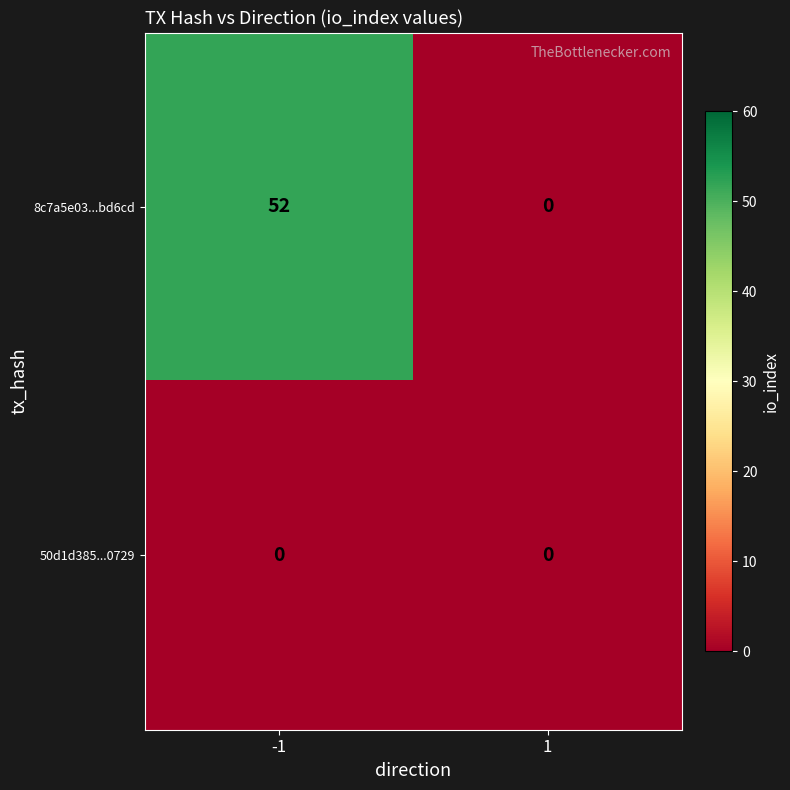

List the series in order of their peak value, lowest first.

50d1d385...0729, 8c7a5e03...bd6cd